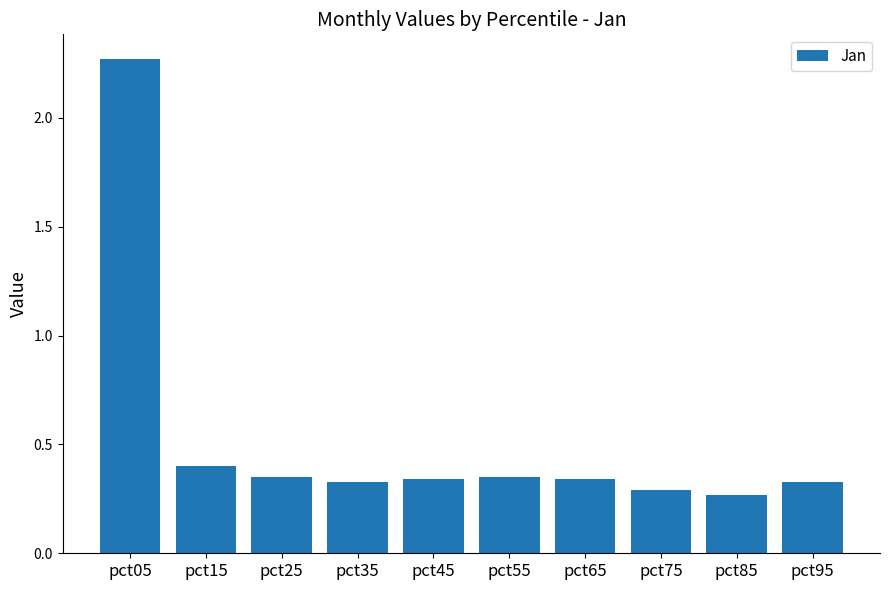

What is the sum of all values?

5.3